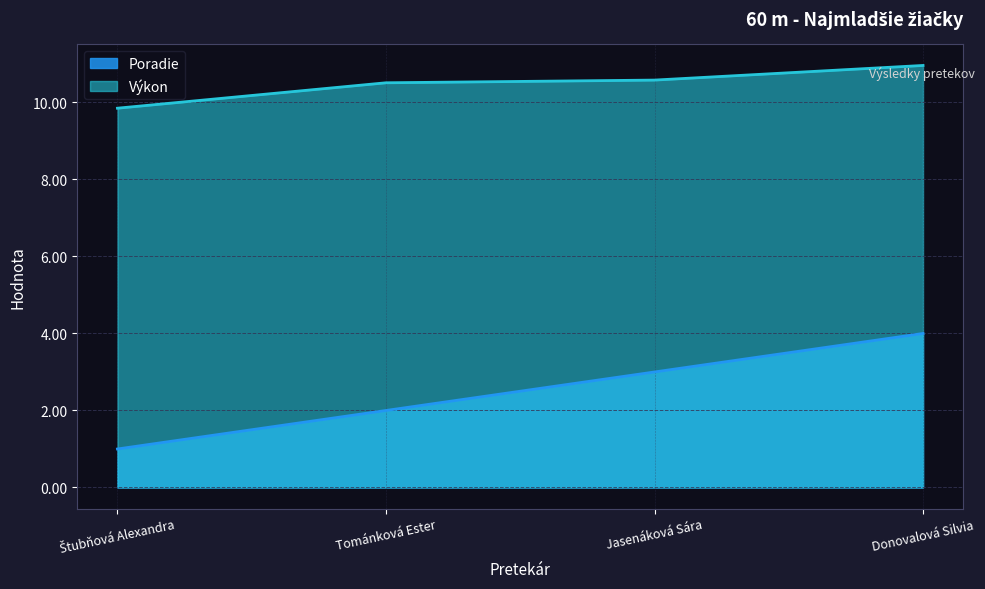

What is the maximum value for Výkon?

11.0